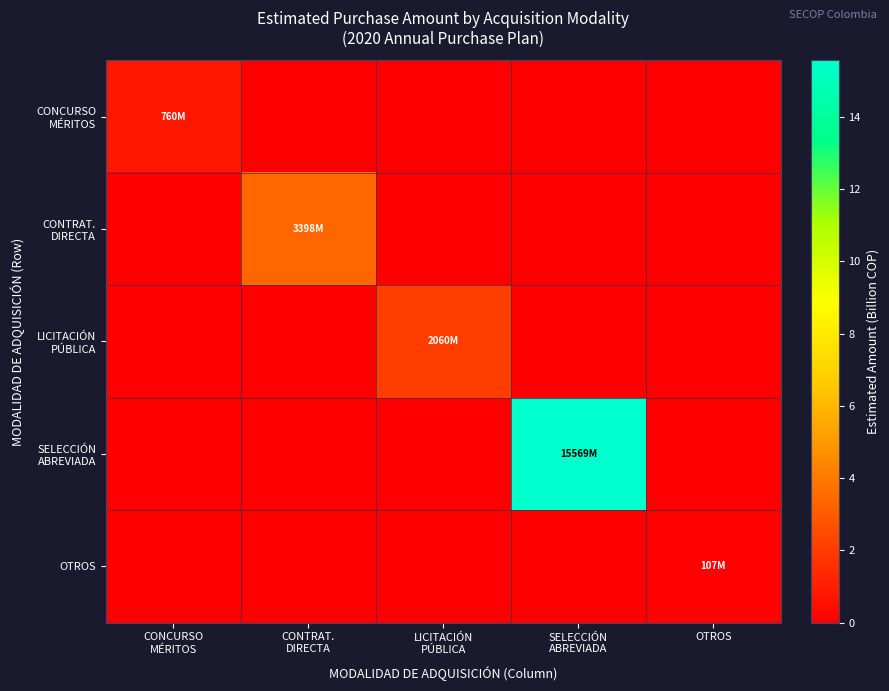

At how many categories does at least one series exceed 11?

1